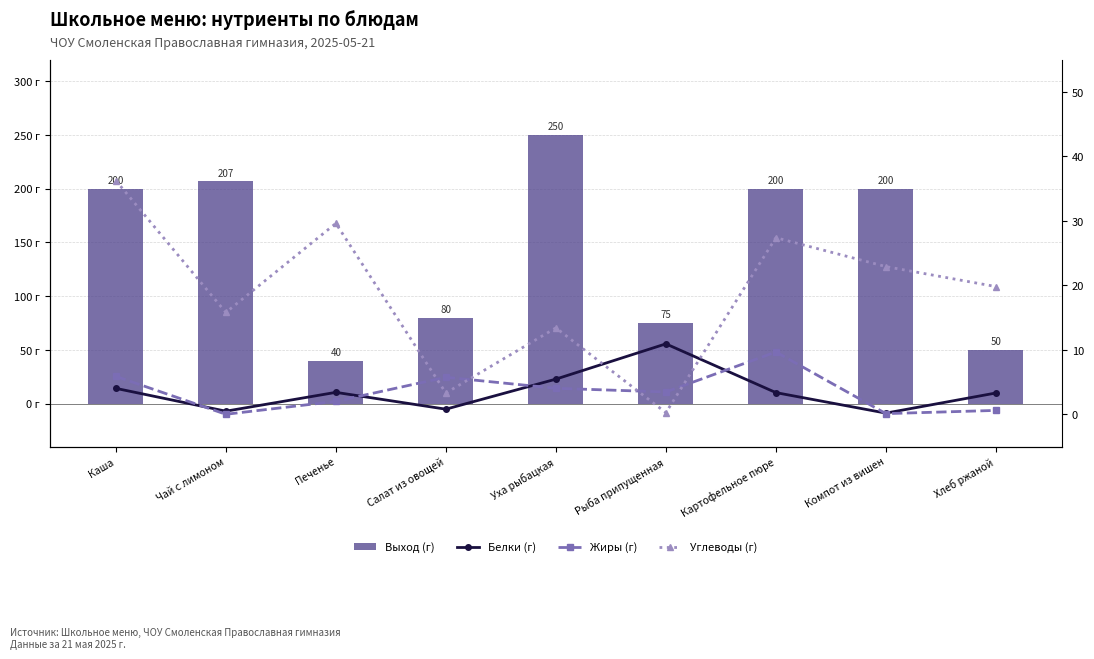

What is the sum of all Белки (г) values?

31.9